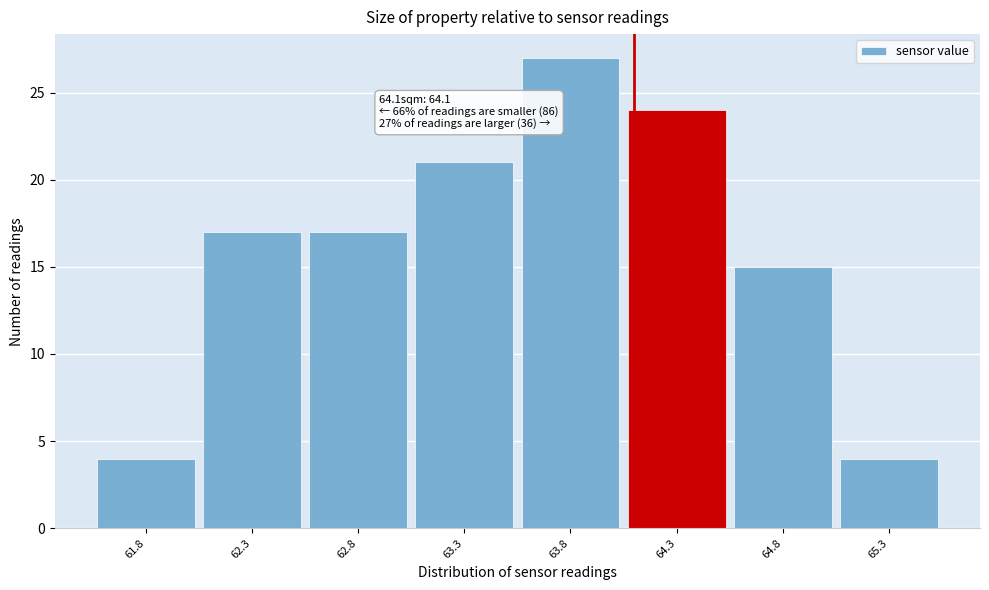

Over which range of the x-axis is the bar tallest?

63.55 to 64.05